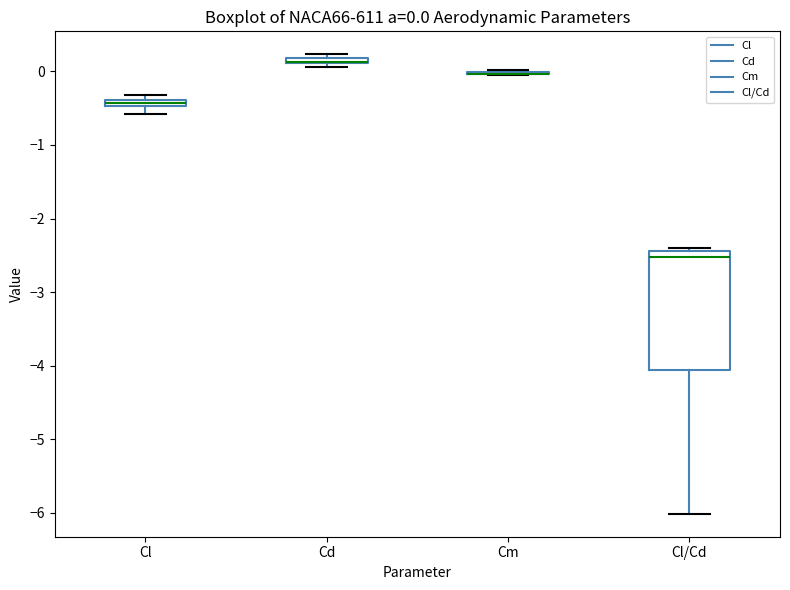

Which box is the tallest, from its lower edge to its upper edge?

Cl/Cd